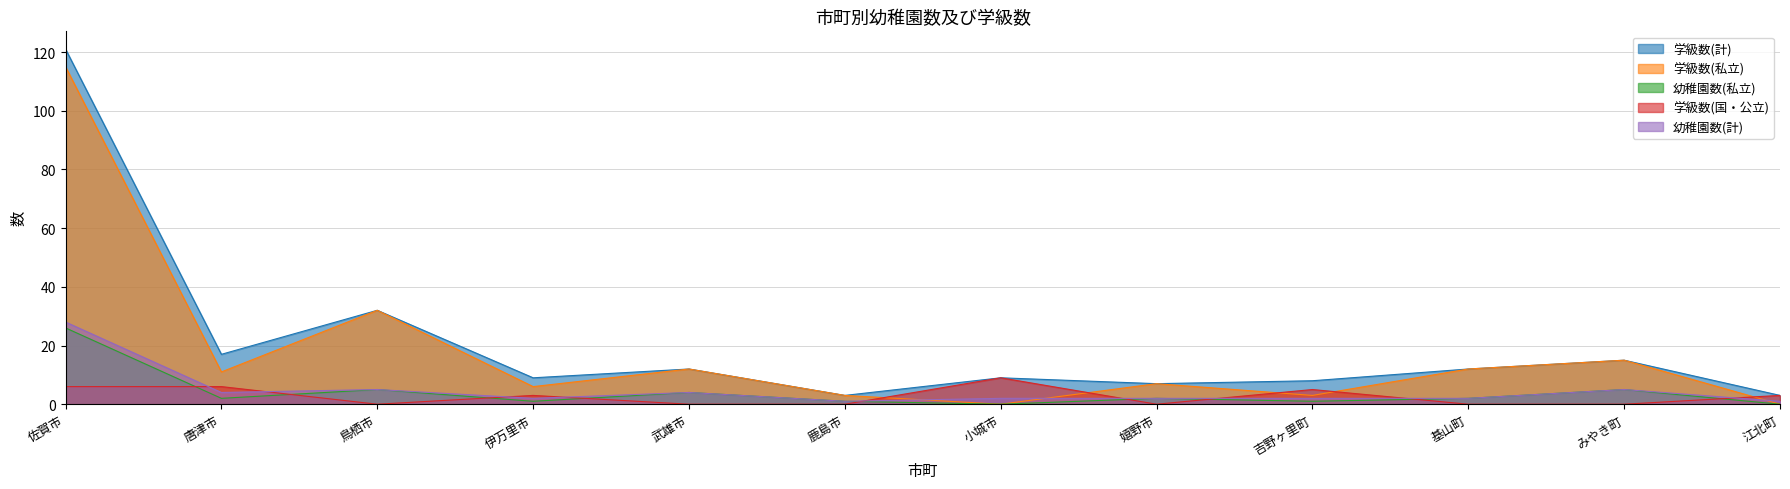

Which series changed the most between 伊万里市 and みやき町?

学級数(私立)